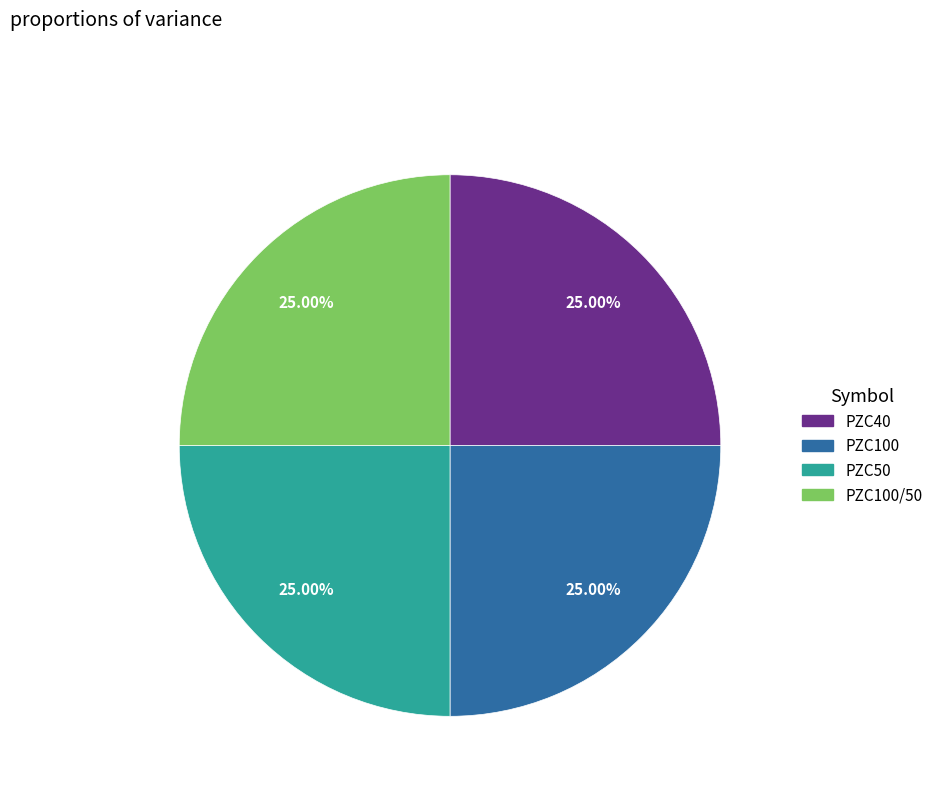

Does any single category account for the majority?

No